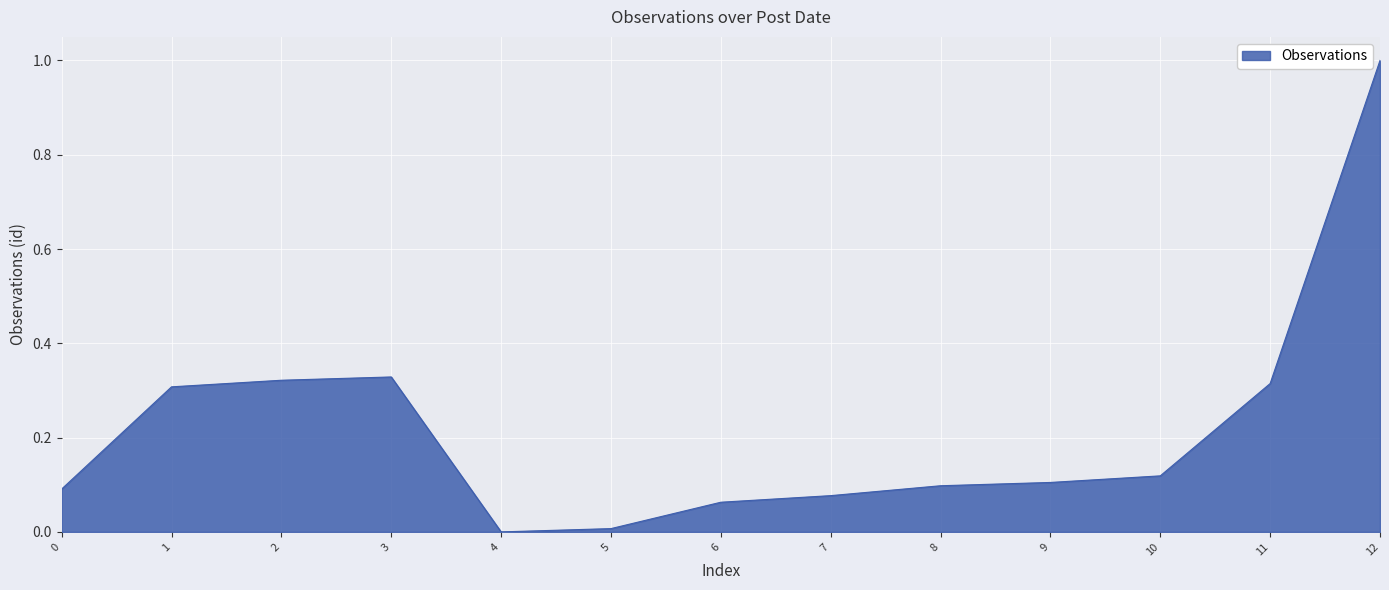

How many positive values are there?

12